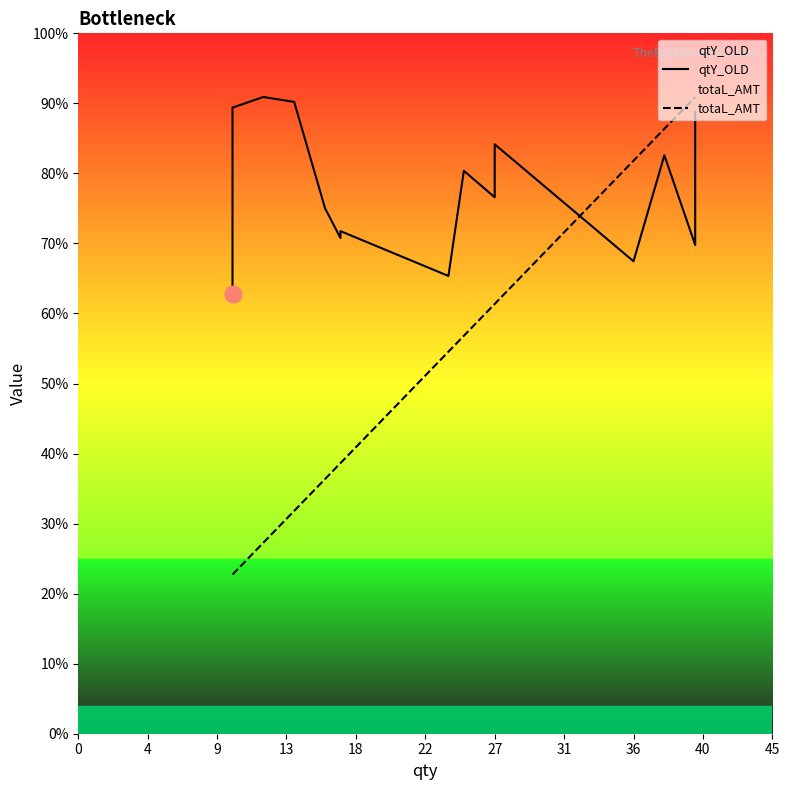

How many data points in totaL_AMT are less than 976?

10